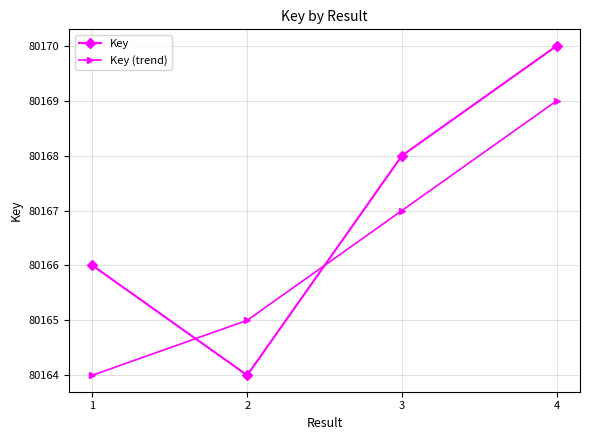

What are all the series names shown in the legend?

Key, Key (trend)